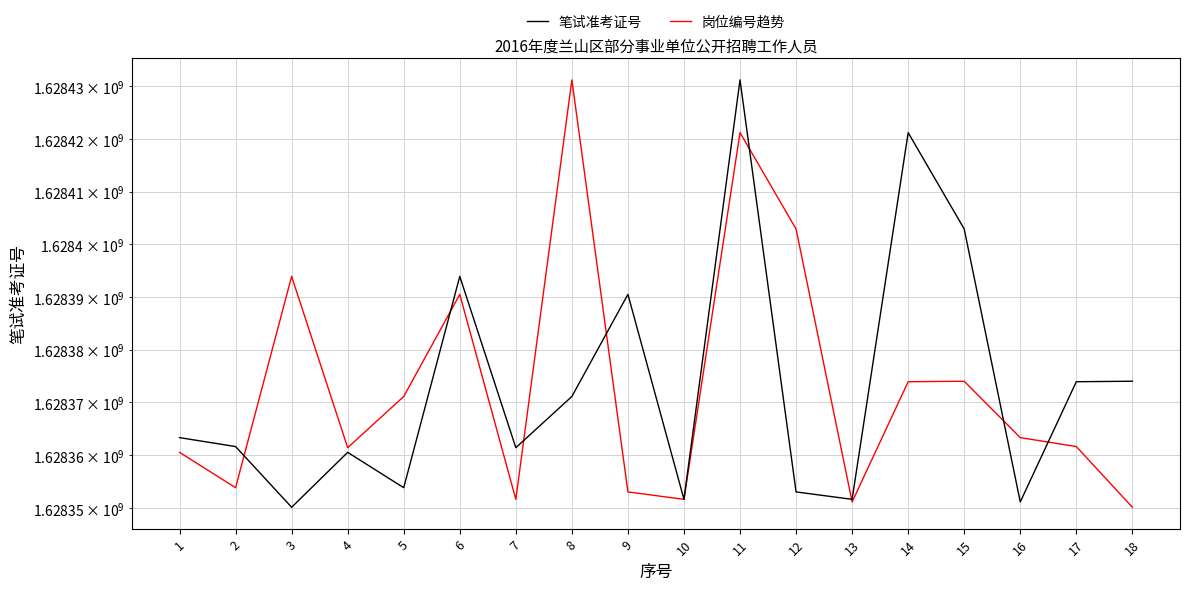

What is the difference between the highest and lowest values at 10?

4